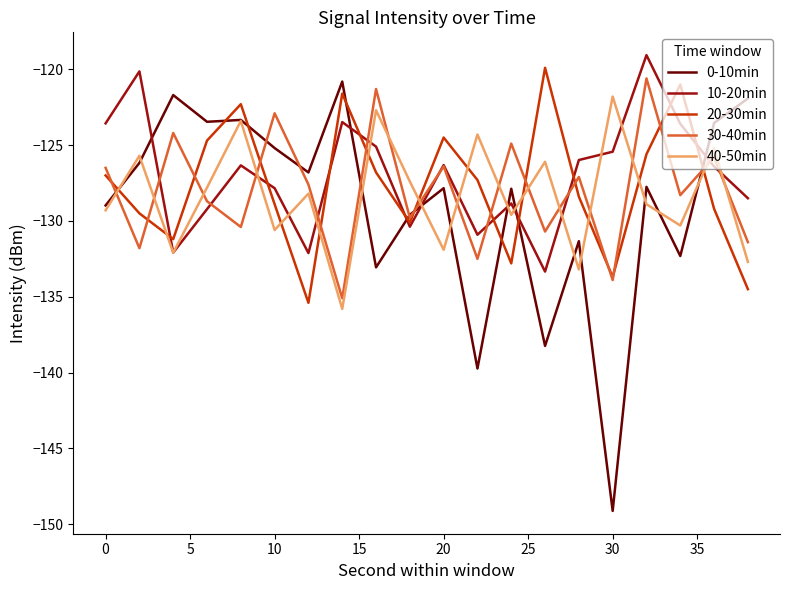

Which series has the largest range (max minus min)?

0-10min